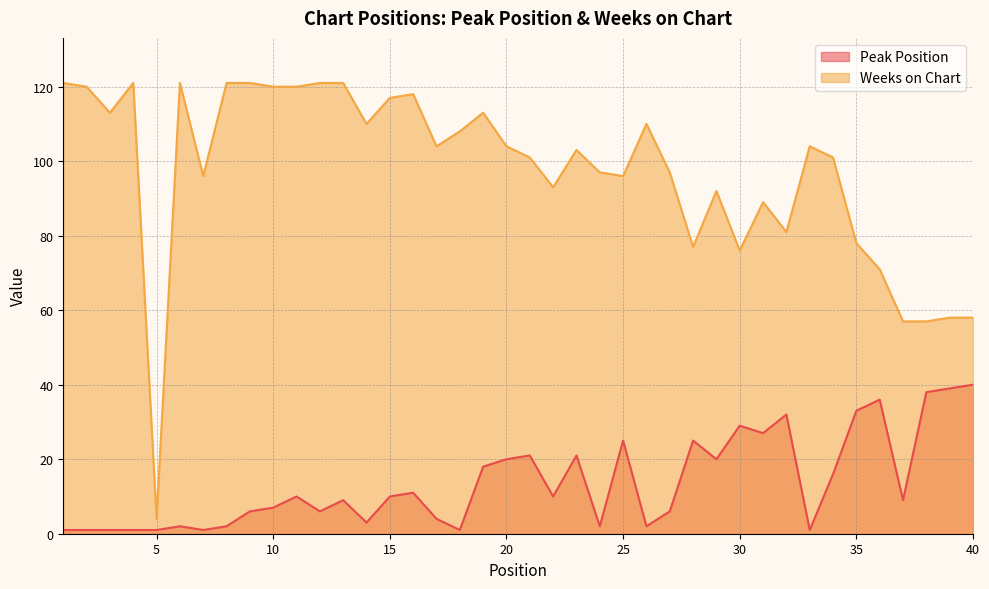

At which category does Peak Position reach its first local peak?

6